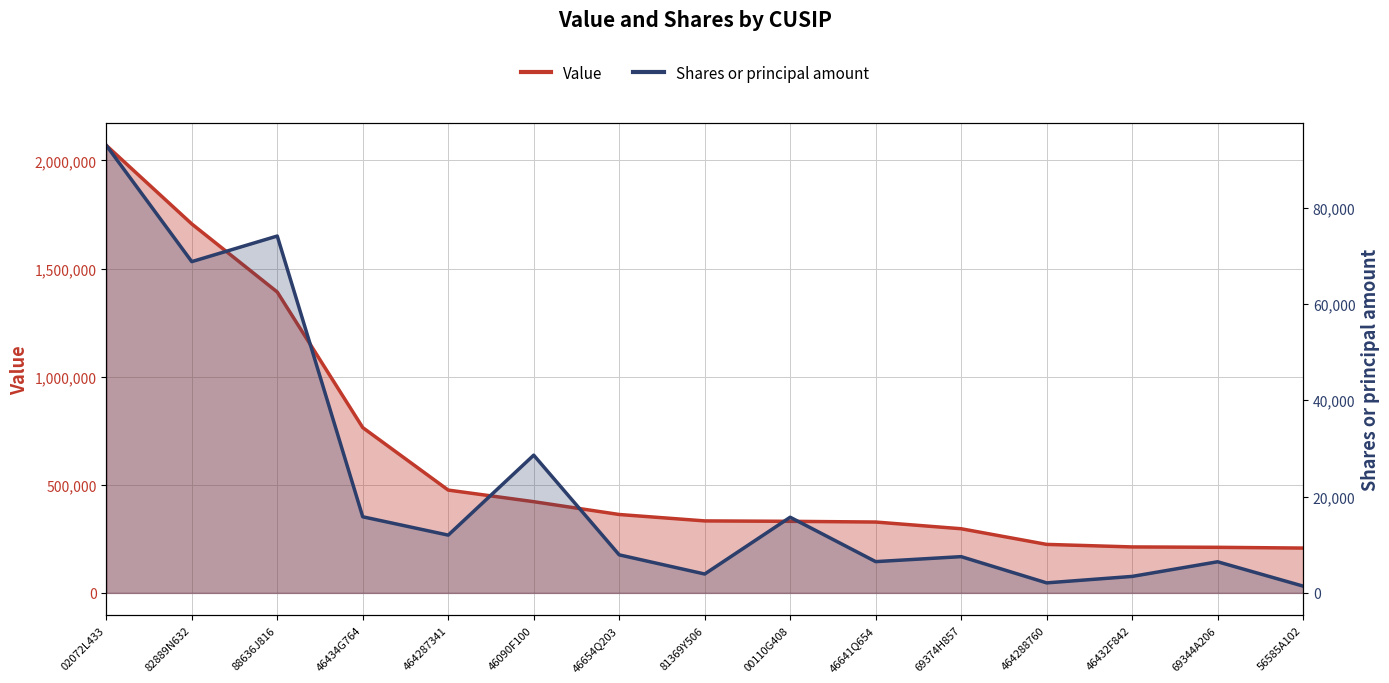

Is it true that Shares or principal amount equals 10594 at 46090F100?

False